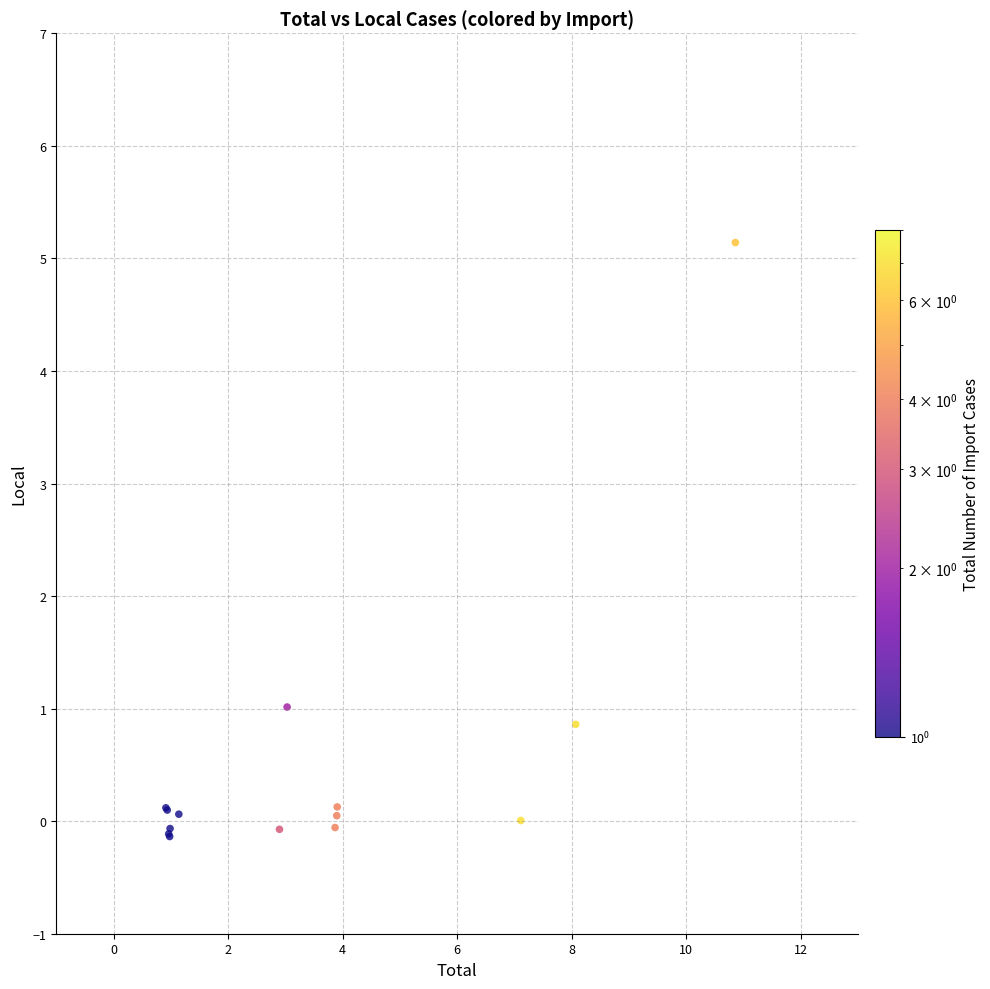

What Y value in the scatter plot is closest to 2?

1.1